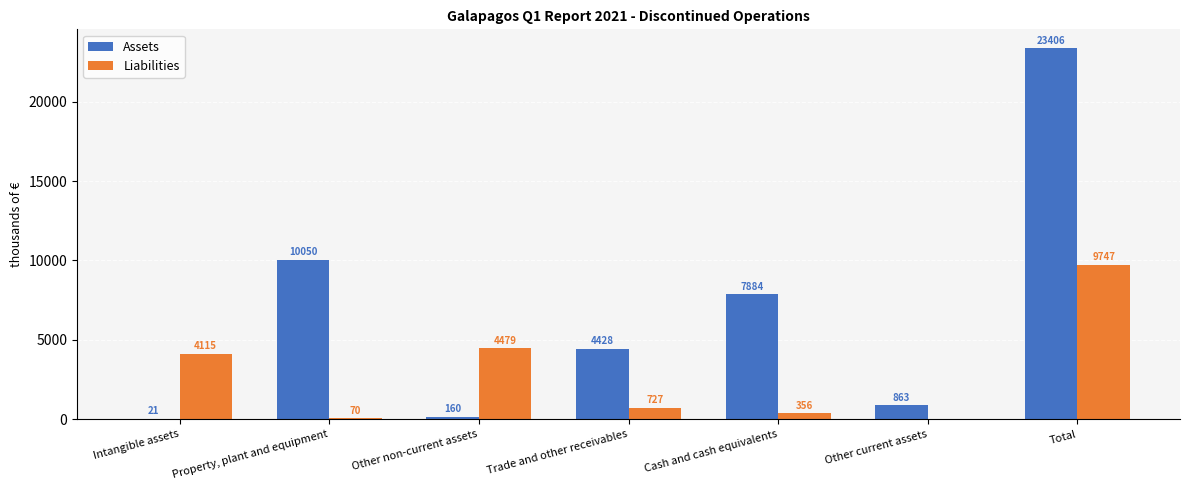

Which series has the largest total across all categories?

Assets